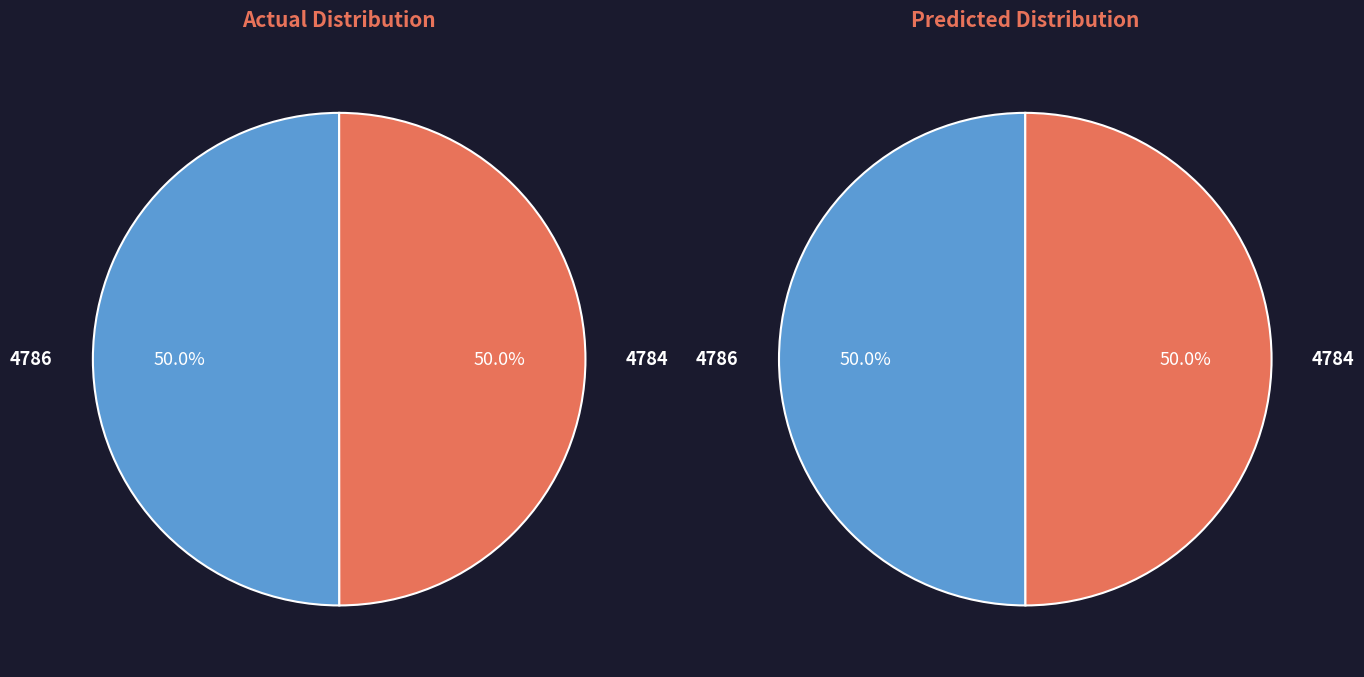

What is the change in value from Photographic Archive—Annapolis (4786) to Photographic Archive—Annapolis (4784)?

-2